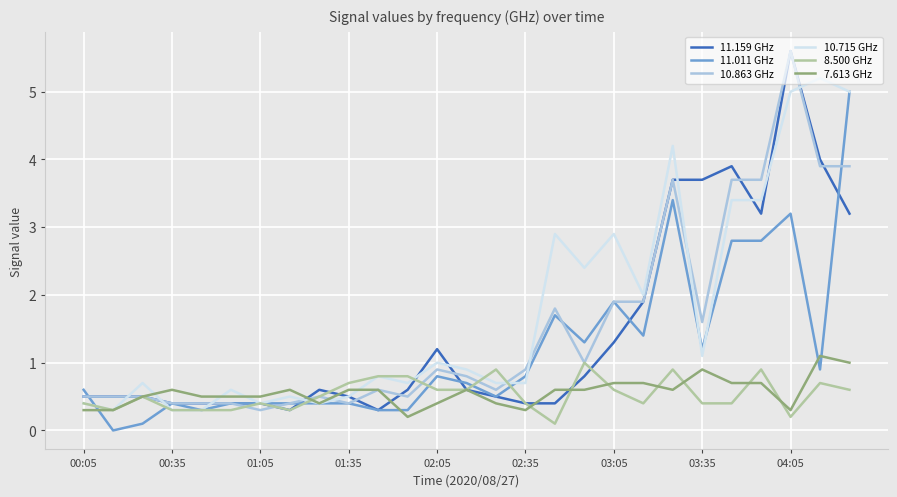

What is the maximum value for 11.159 GHz?

5.6